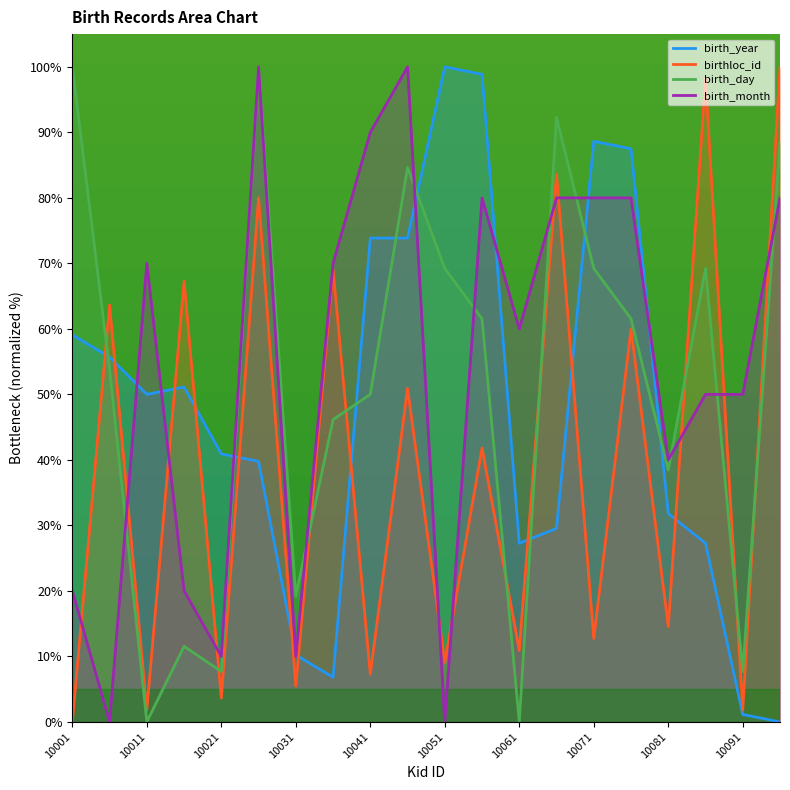

True or false: birth_day has more than 0 points higher than both neighbors.

True